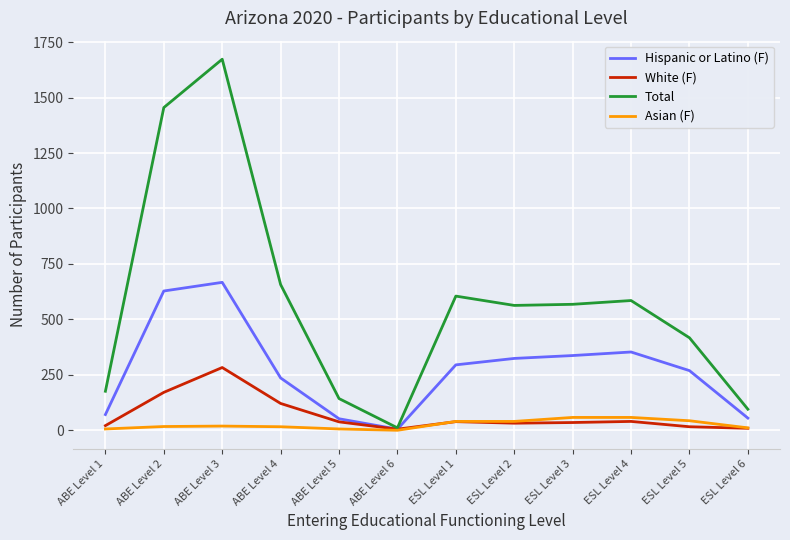

What are all the series names shown in the legend?

Hispanic or Latino (F), White (F), Total, Asian (F)